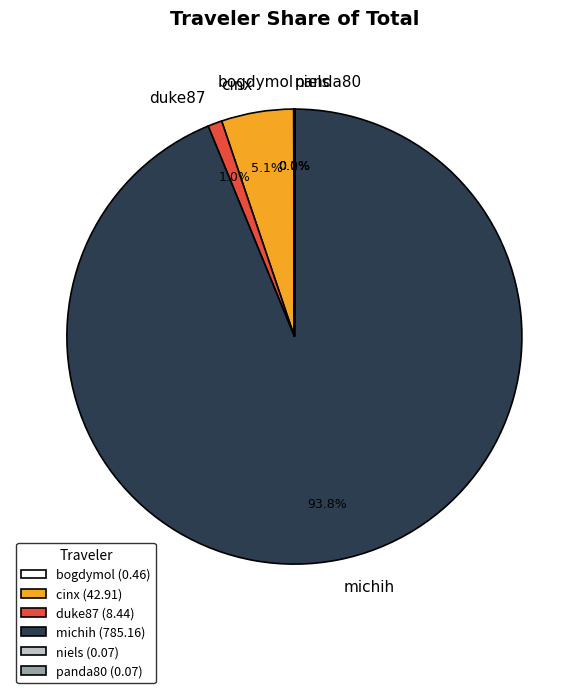

Between duke87 and cinx, which is larger?

cinx